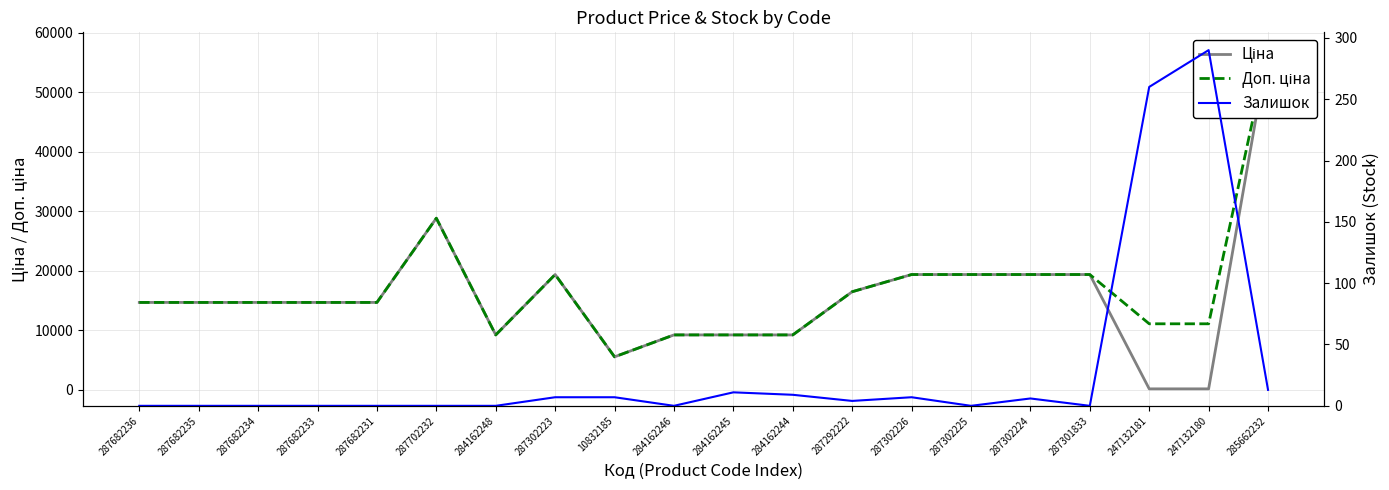

How many lines are shown in the chart?

3